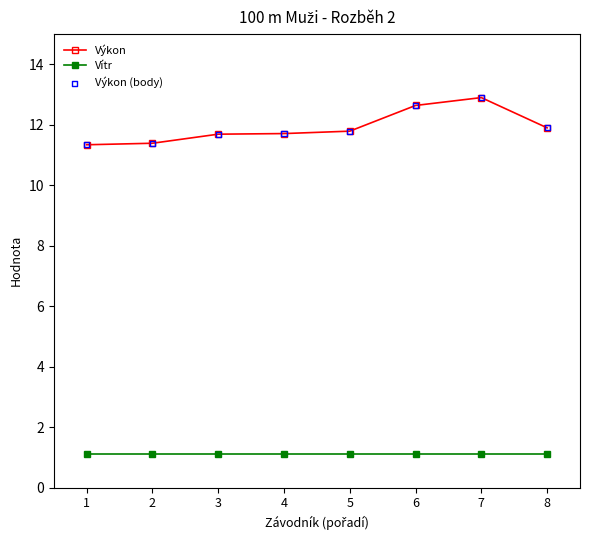

What is the total value across all series at 4?

12.8